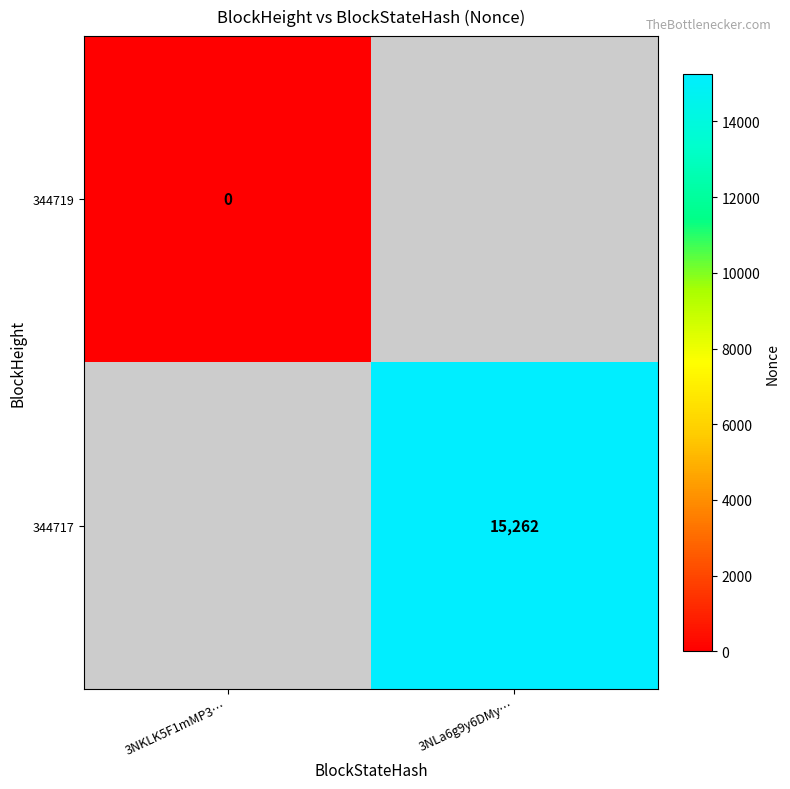

The value of 344717 at 3NLa6g9y6DMy… is 15262. True or false?

True